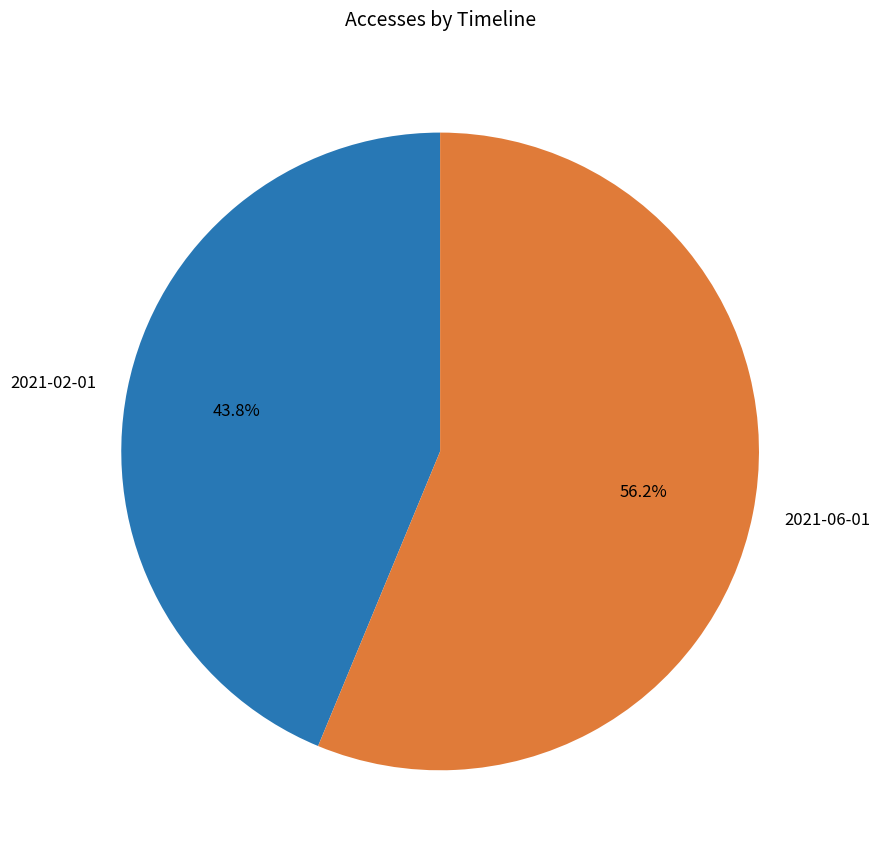

To the nearest percent, what is the combined percentage of 2021-02-01 and 2021-06-01?

100%